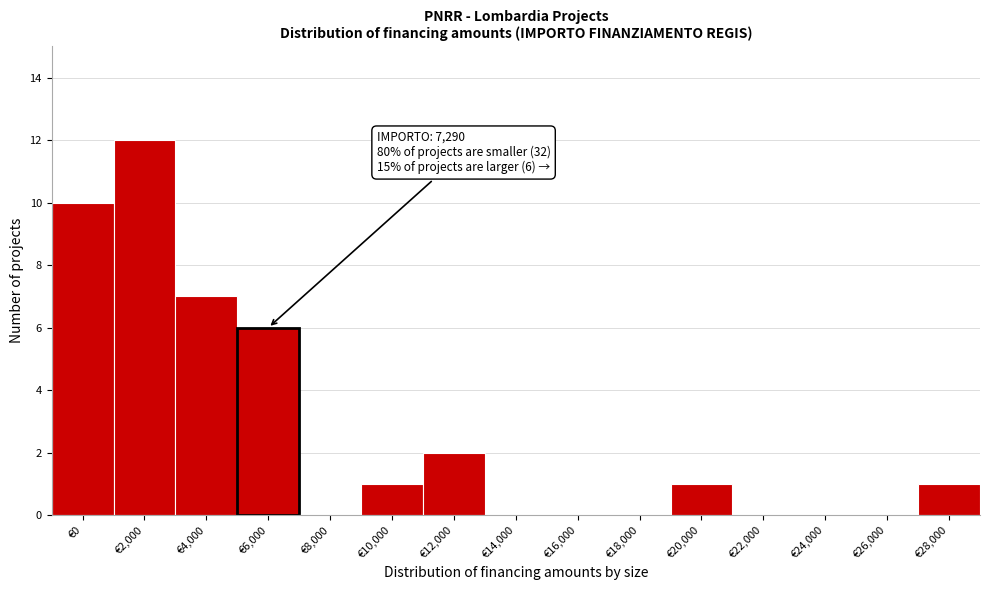

Reading left to right, transcribe all the data shown in this chart.

€0=10	€2,000=12	€4,000=7	€6,000=6	€8,000=0	€10,000=1	€12,000=2	€14,000=0	€16,000=0	€18,000=0	€20,000=1	€22,000=0	€24,000=0	€26,000=0	€28,000=1